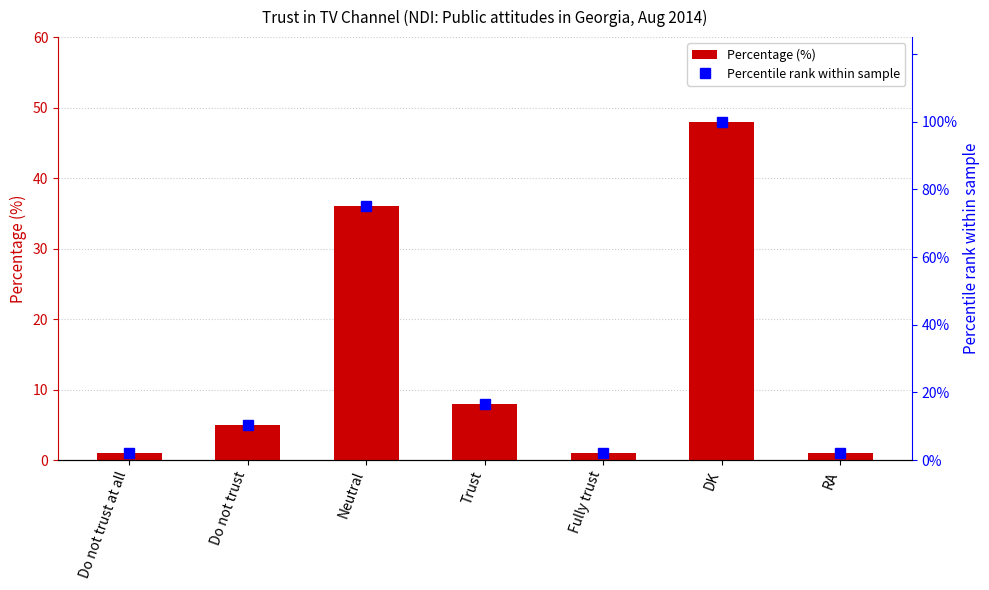

The Percentile rank within sample series shows 131.8 at Neutral. True or false?

False